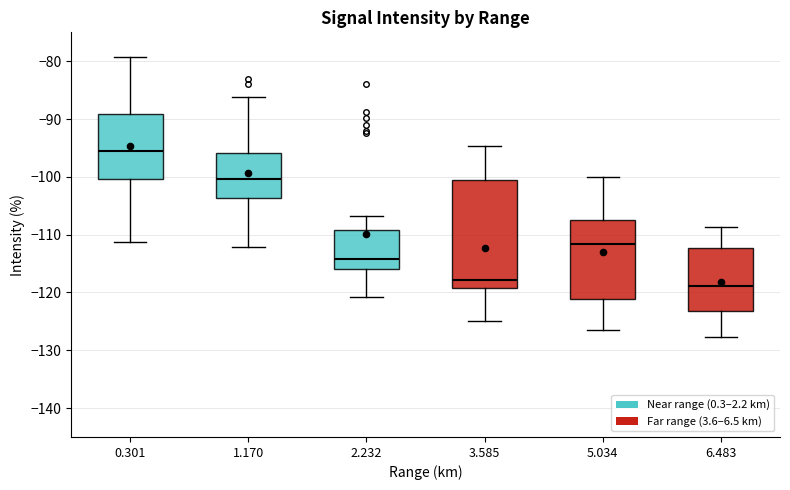

Which box's median line is the highest?

0.301